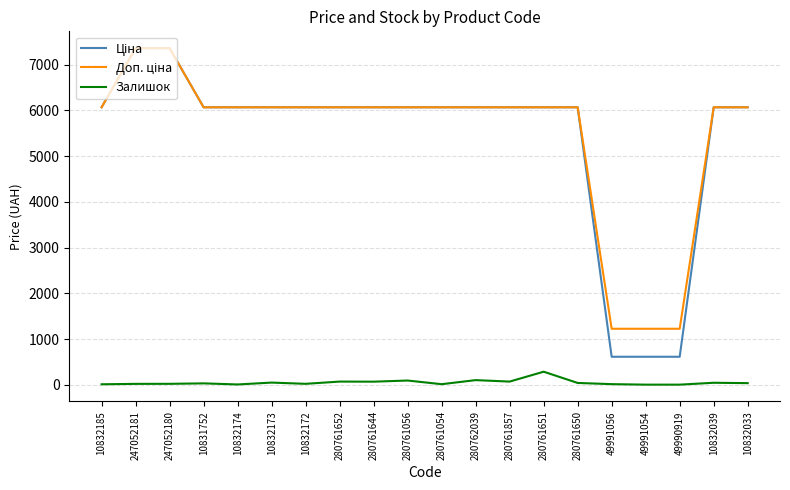

At which label does Залишок reach its peak?

280761651